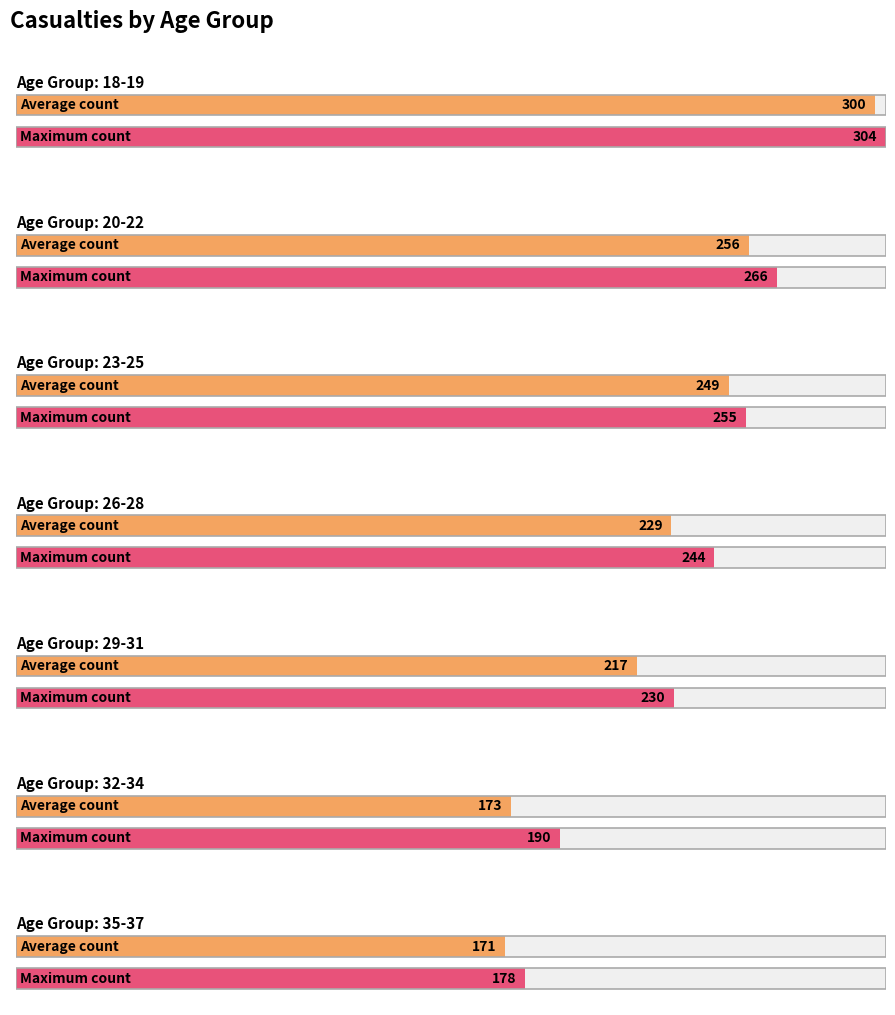

Does the chart contain any negative values?

No